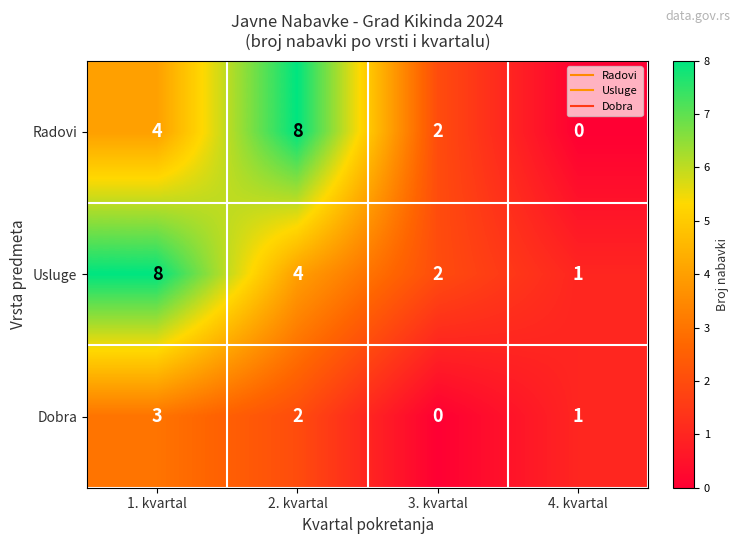

What is the greatest value displayed?

8